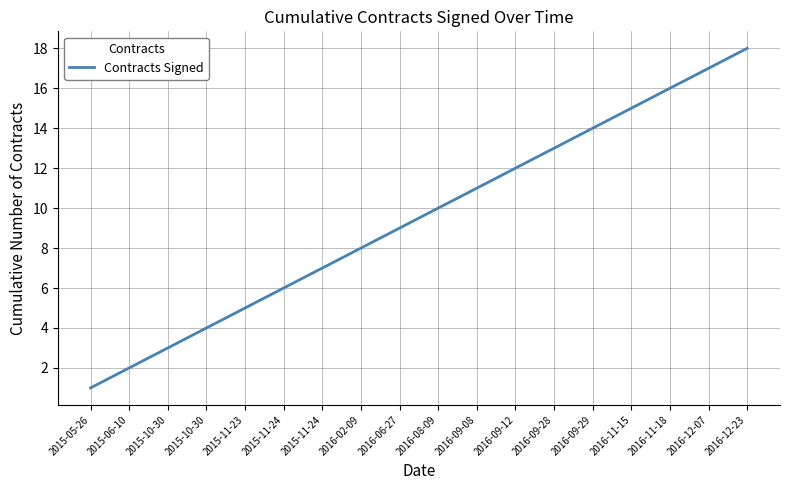

Is it true that the value at 2016-06-27 is 9?

True